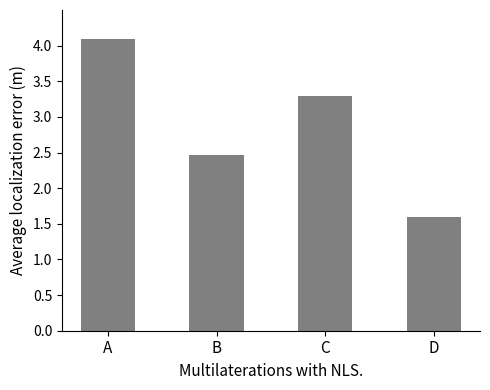

What is the difference between the maximum and minimum values?

2.5